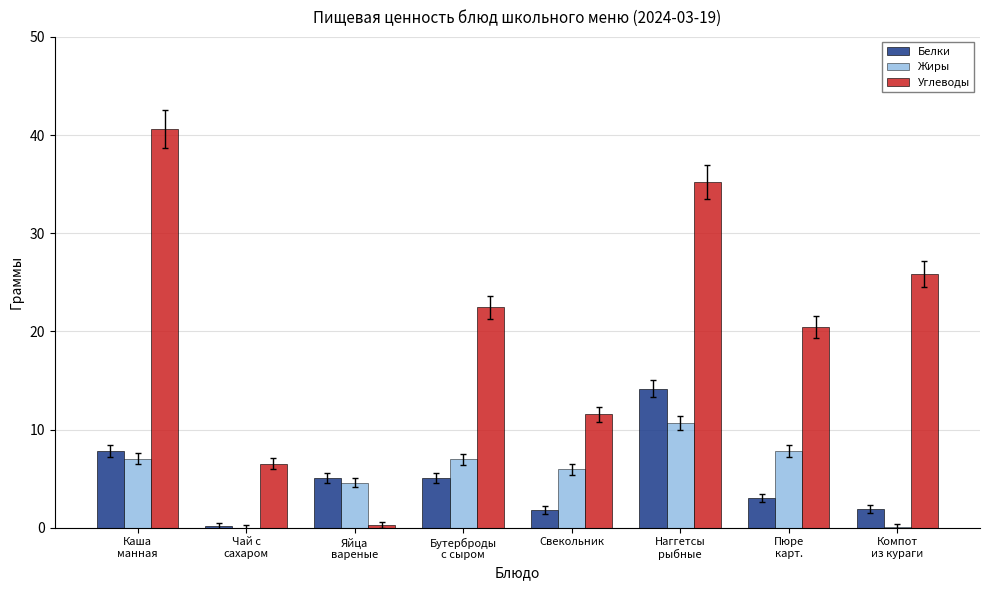

How many values in the Углеводы series exceed 22?

4